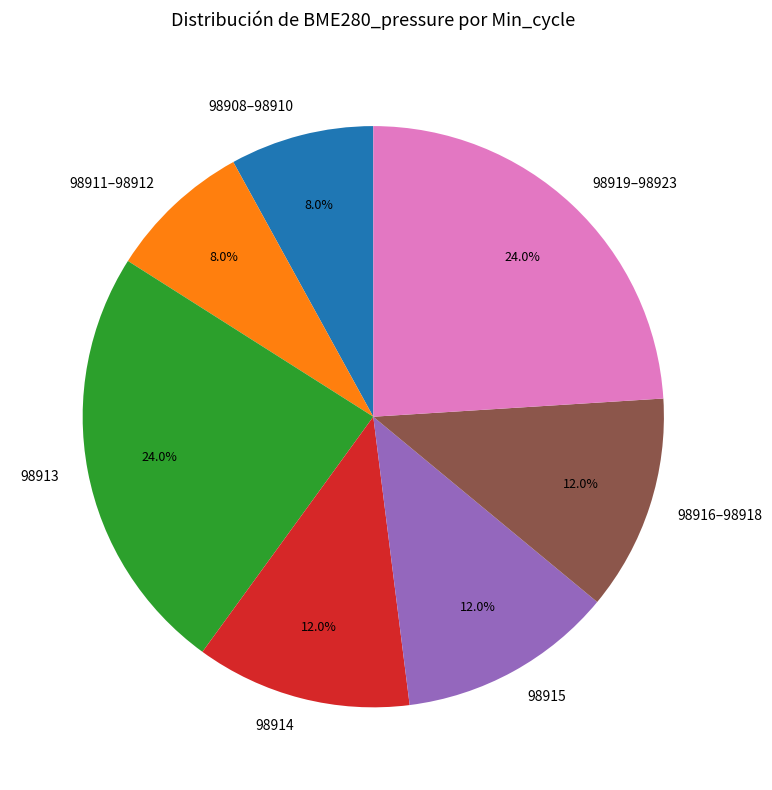

Approximately how many times larger is the value at 98913 compared to 98915?

2.0